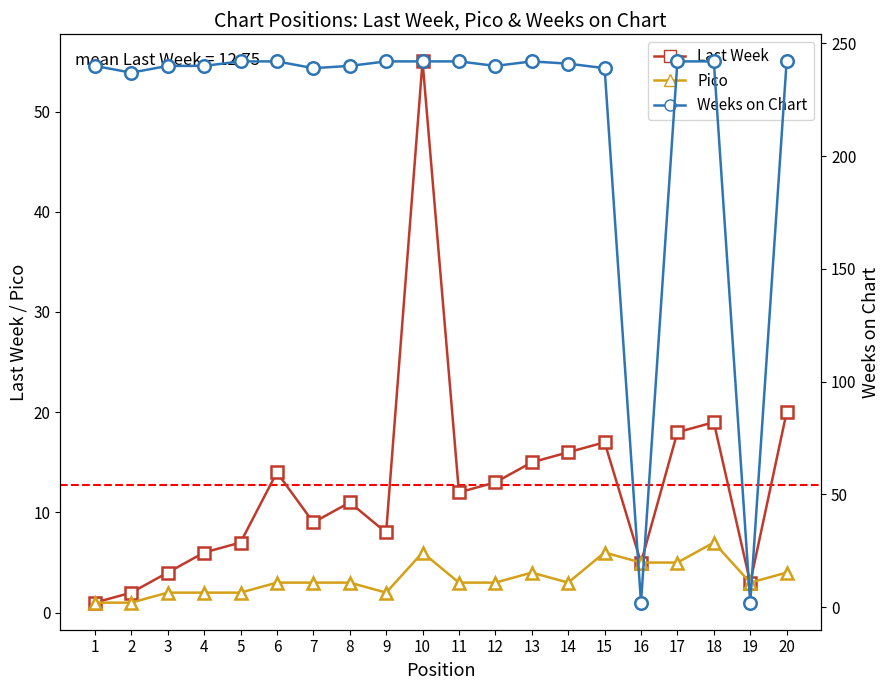

The Pico series shows 1 at 12. True or false?

False